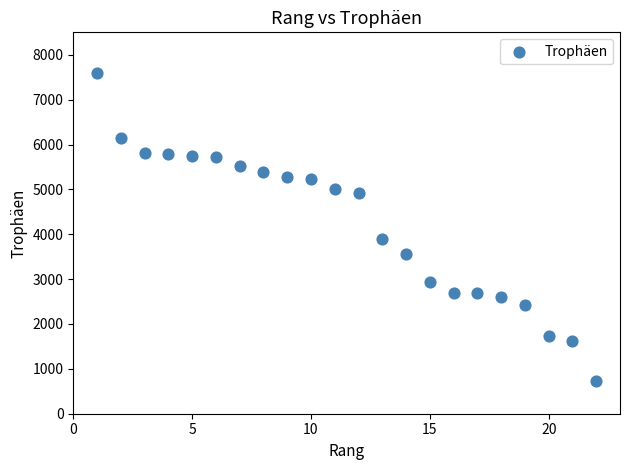

What Y value in the scatter plot is closest to 4157?

3900